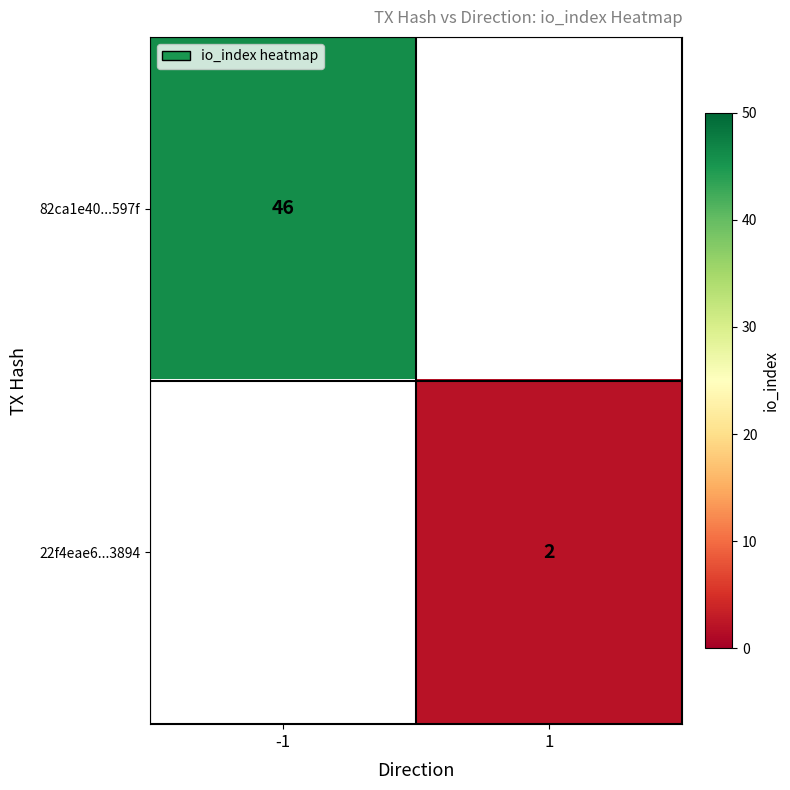

True or false: 22f4eae6...3894 has a value of 1 at 1.

False